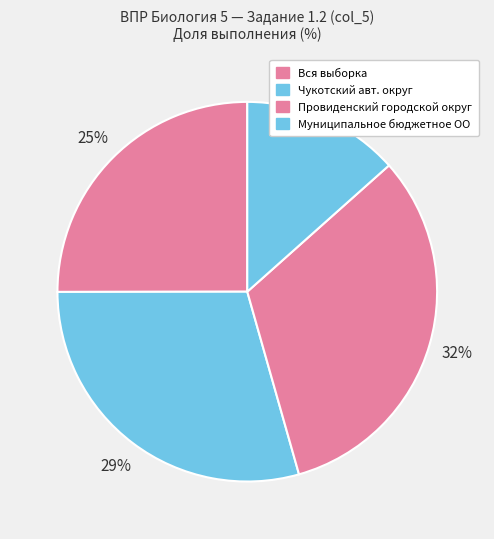

What is the total percentage of Чукотский авт. округ and Муниципальное бюджетное ОО?

42.8%